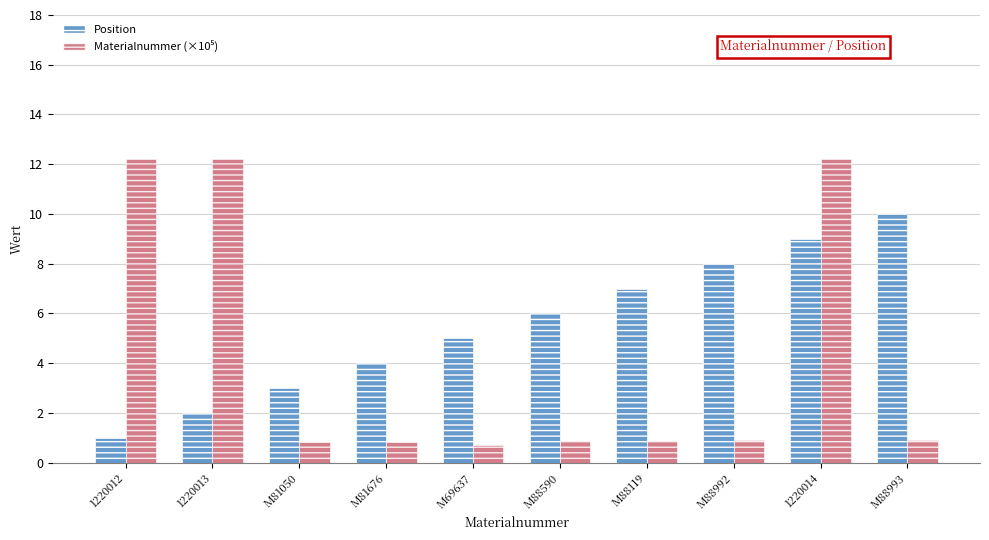

Rank the categories by Position value from highest to lowest.

M88993, 1220014, M88992, M88119, M88590, M69637, M81676, M81050, 1220013, 1220012